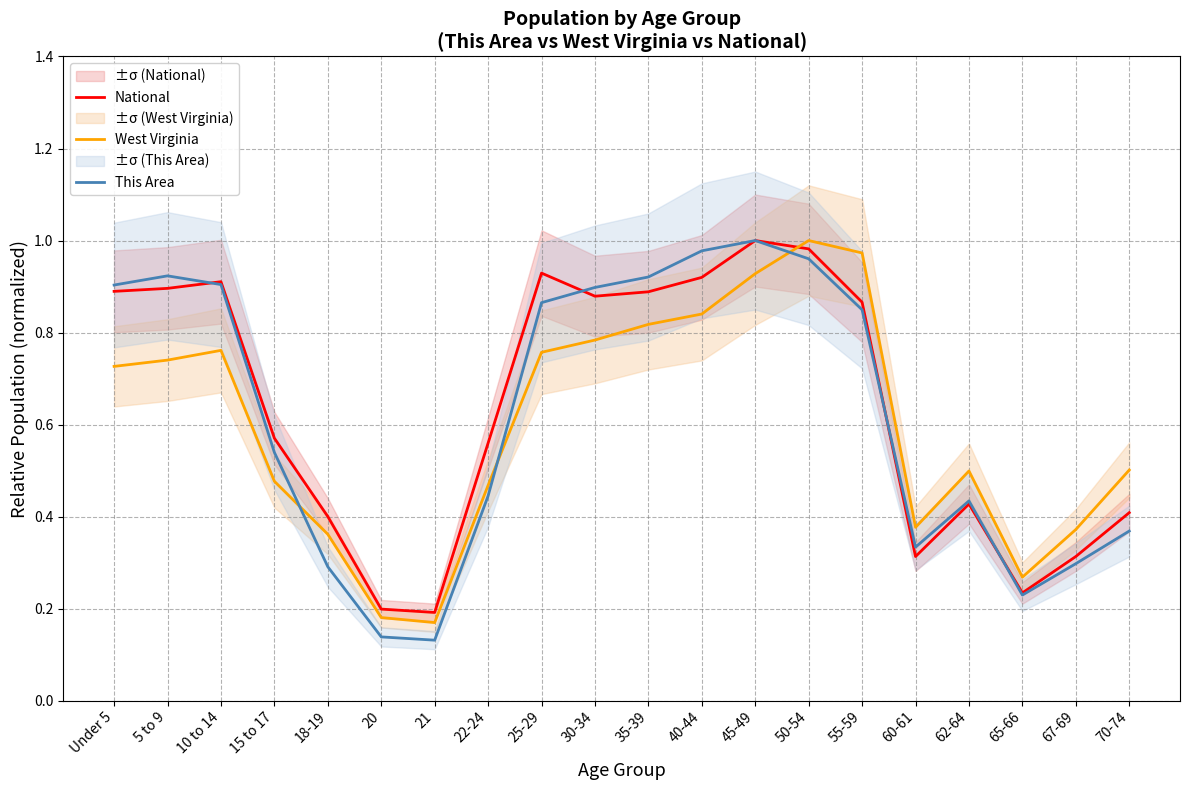

What is the value of the This Area point at the 6th from the left?

0.1